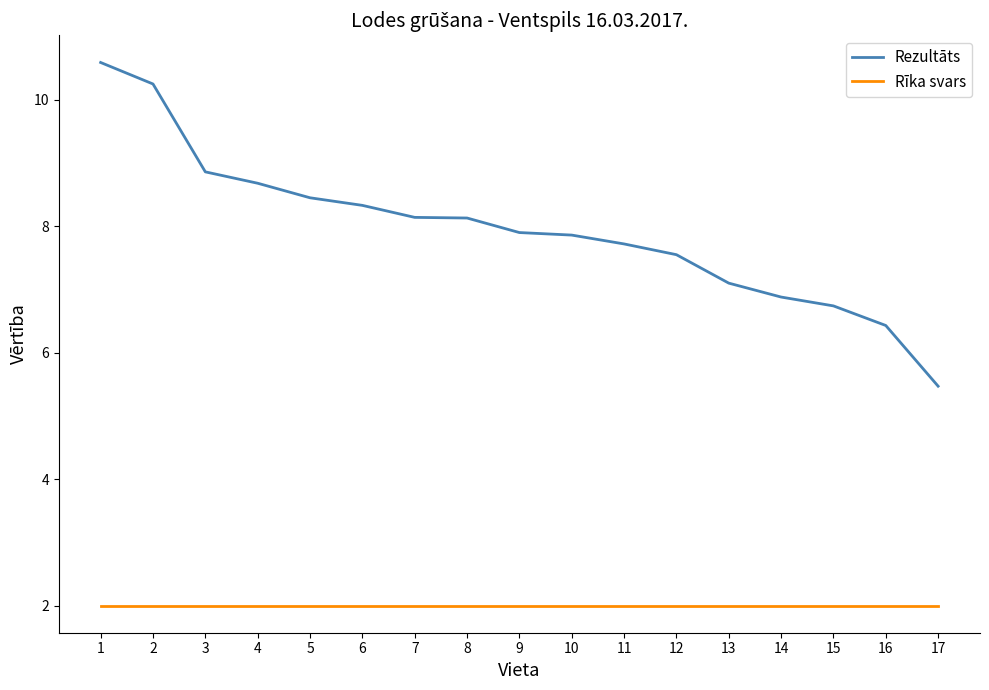

Does the chart have visible grid lines?

No